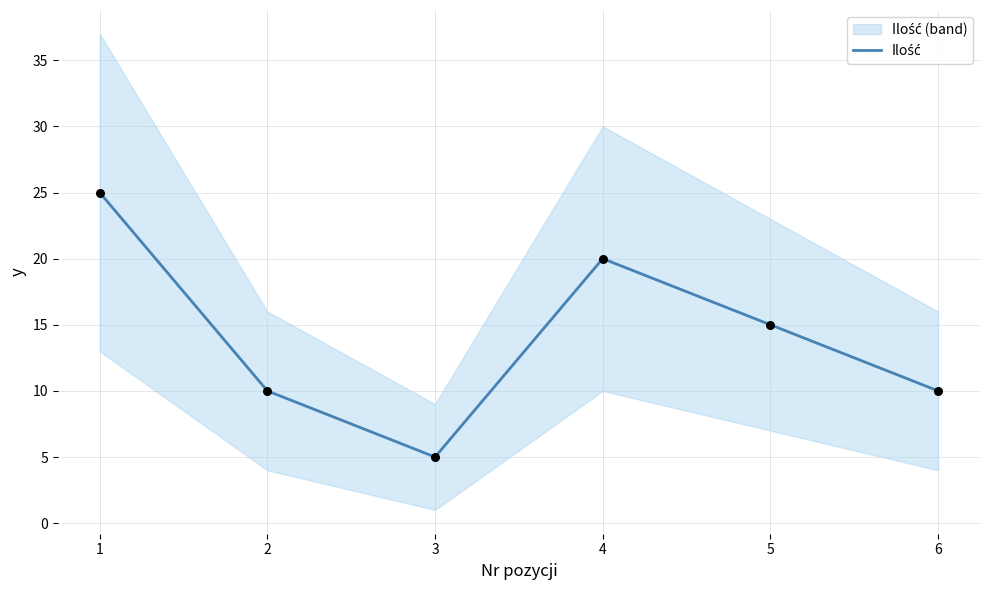

Which has a higher value, 3 or 6?

6